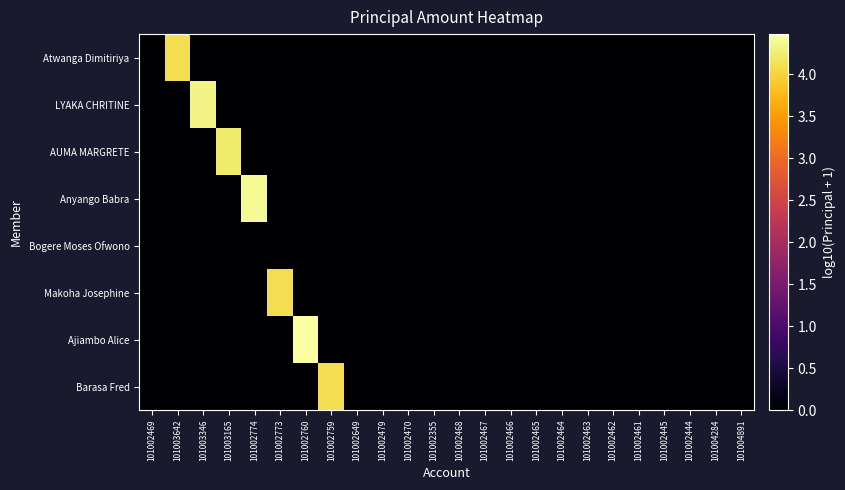

At 101003346, list the series in order from largest to smallest.

LYAKA CHRITINE, Atwanga Dimitiriya, AUMA MARGRETE, Anyango Babra, Bogere Moses Ofwono, Makoha Josephine, Ajiambo Alice, Barasa Fred